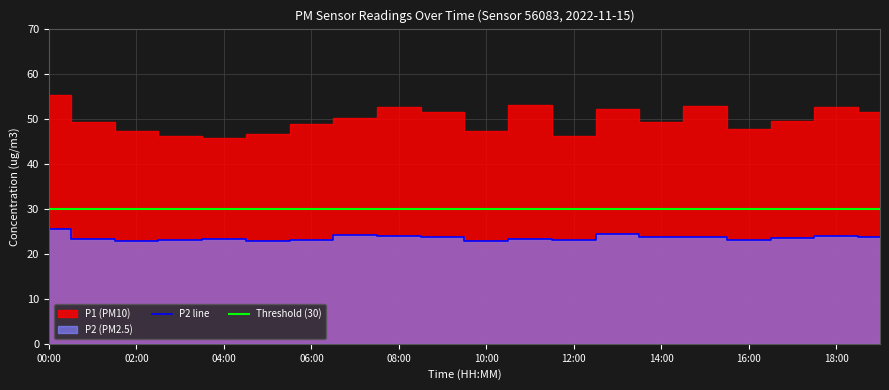

What is the lowest value of the P2 line series?

22.8